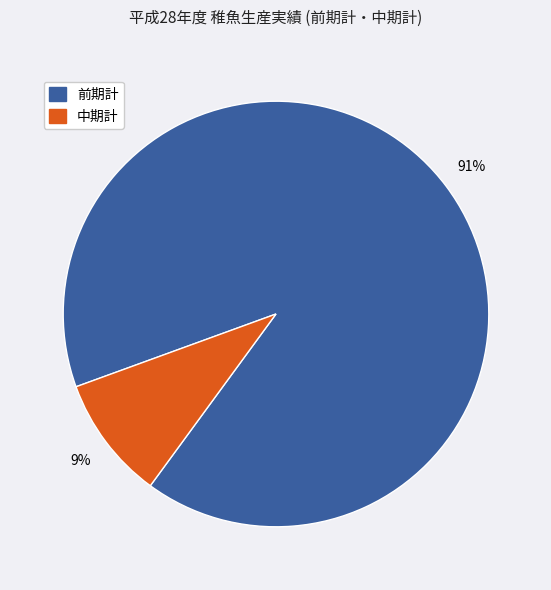

How many segments does this pie chart have?

2